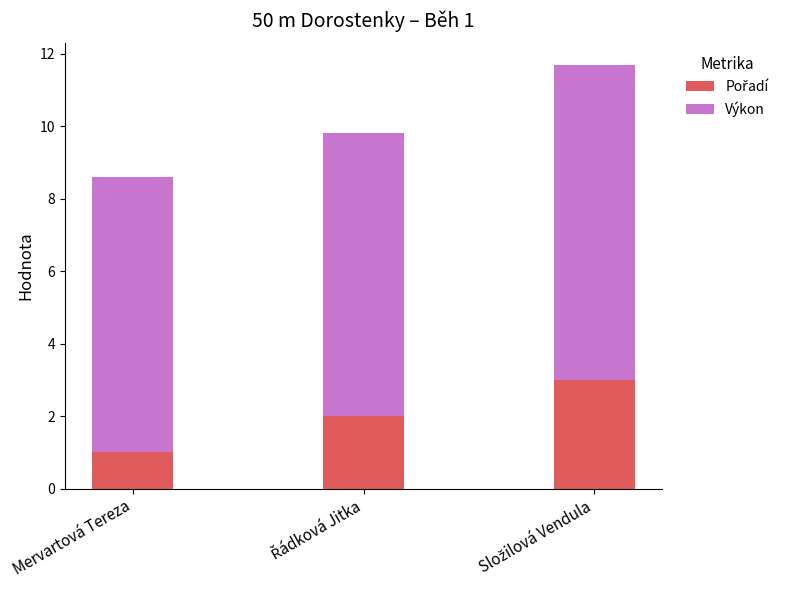

What is the total value across all series at Mervartová Tereza?

8.6